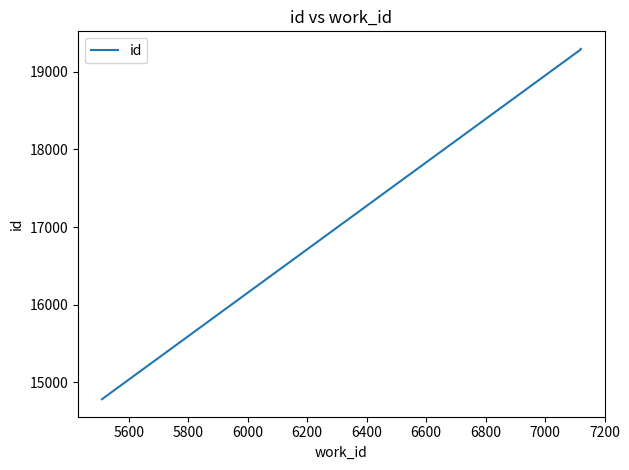

True or false: there are more than 2 points higher than both neighbors.

False